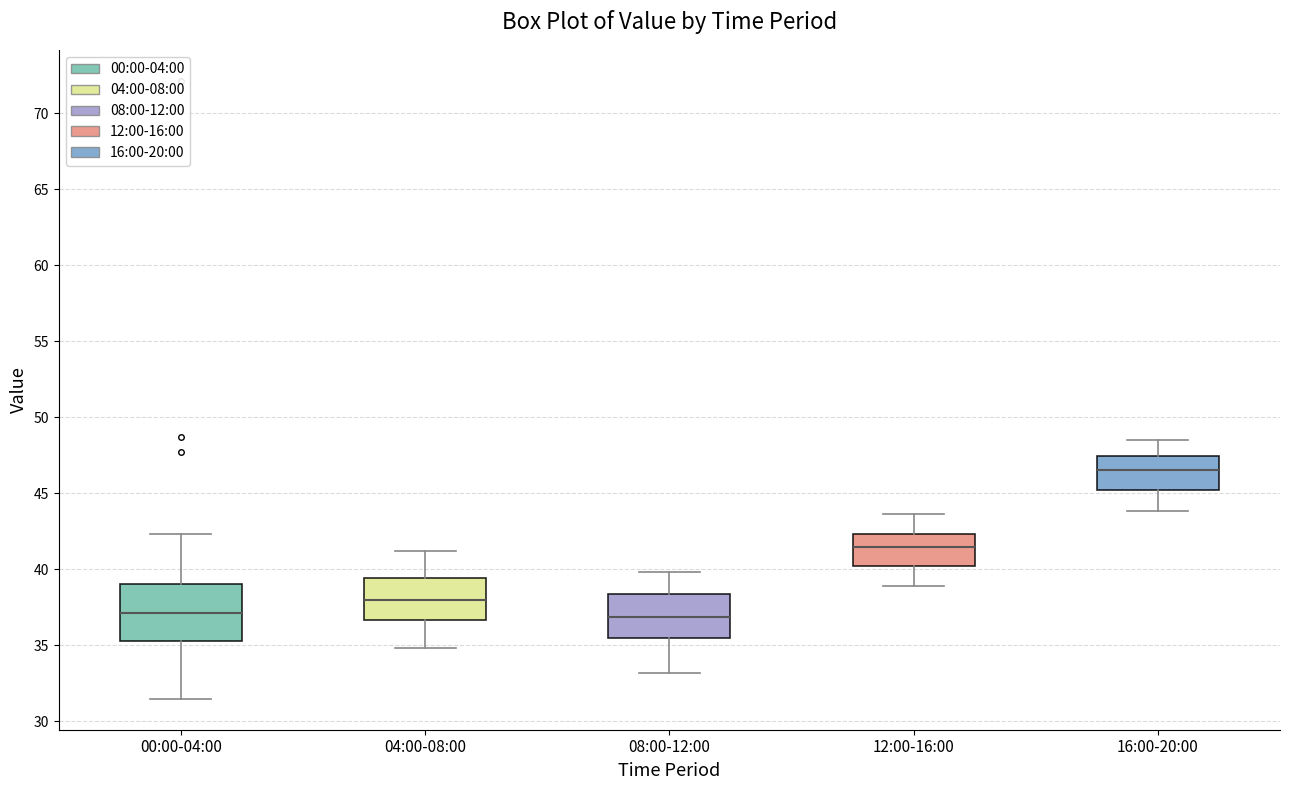

Which box is the tallest, from its lower edge to its upper edge?

00:00-04:00